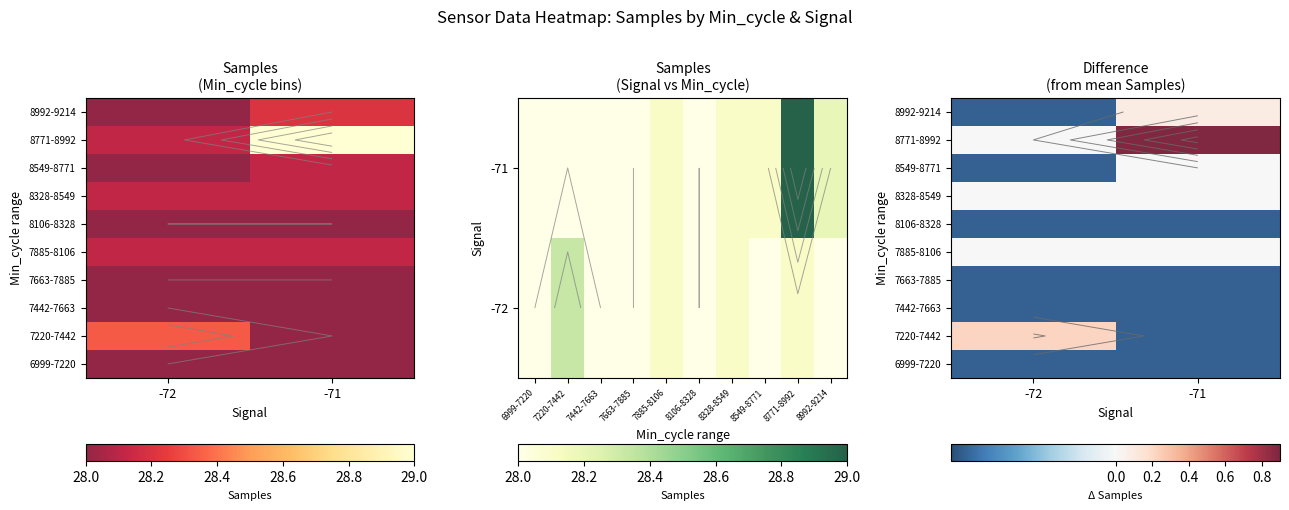

At how many categories does at least one series exceed 0?

2